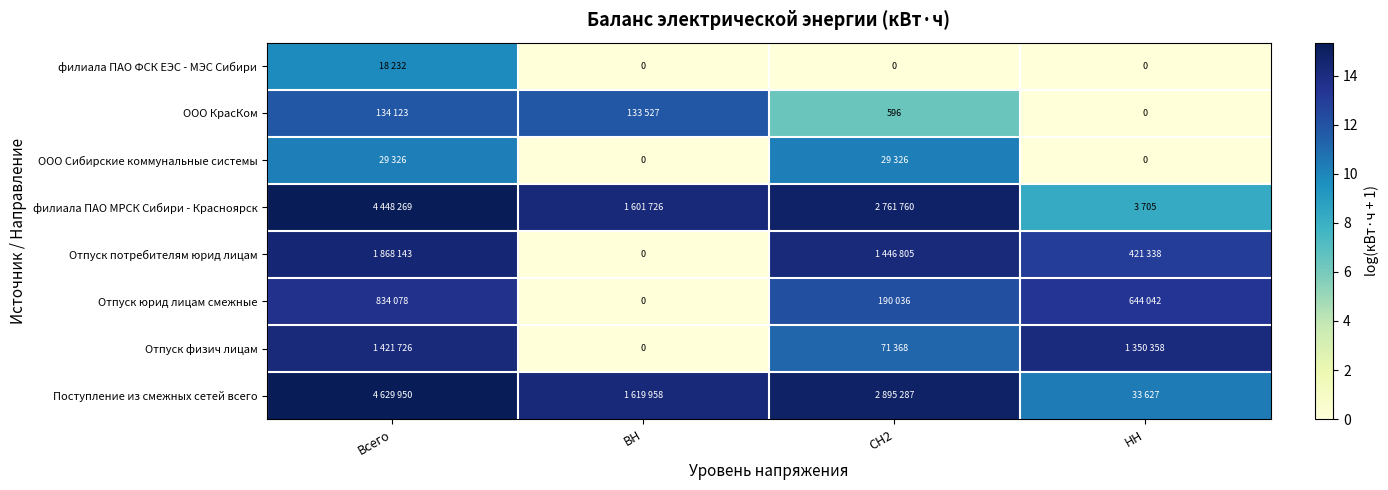

At which category is the sum across all series the highest?

Всего